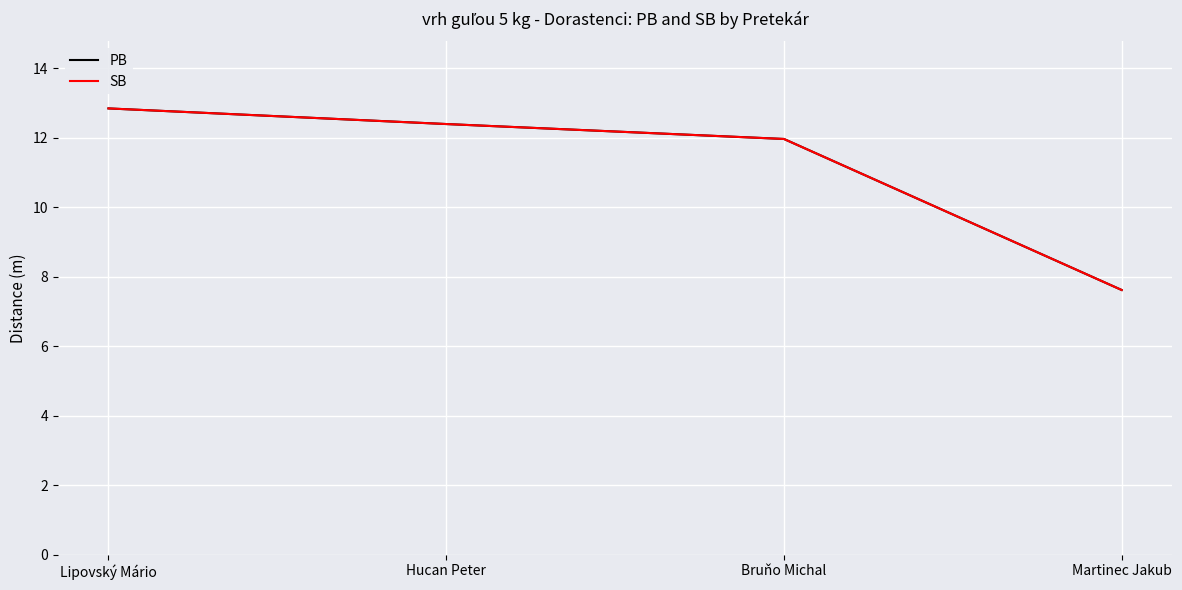

At which label does SB first exceed 12?

Lipovský Mário